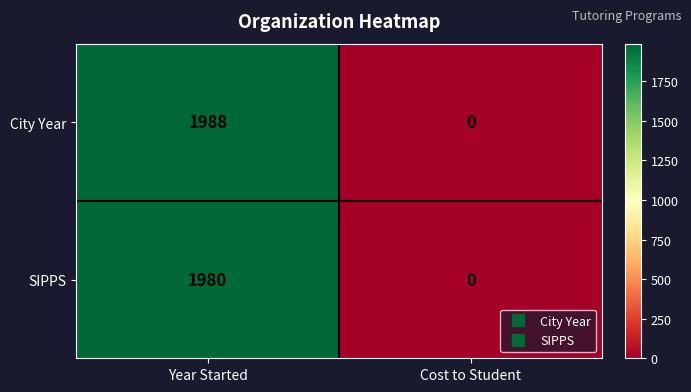

Rank the series by their average value, from highest to lowest.

City Year, SIPPS